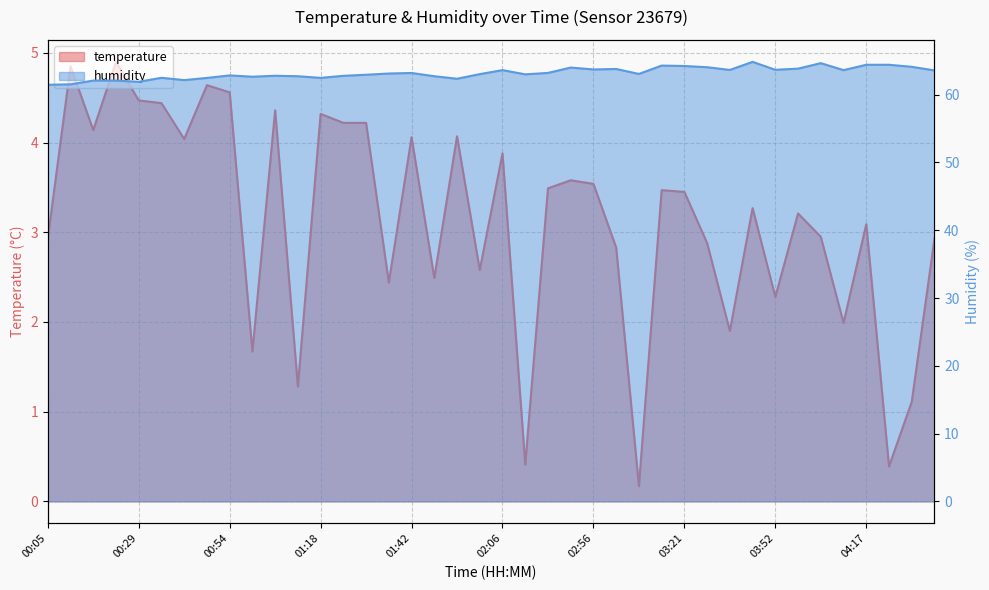

The value of temperature at 00:47 is 1.9. True or false?

False